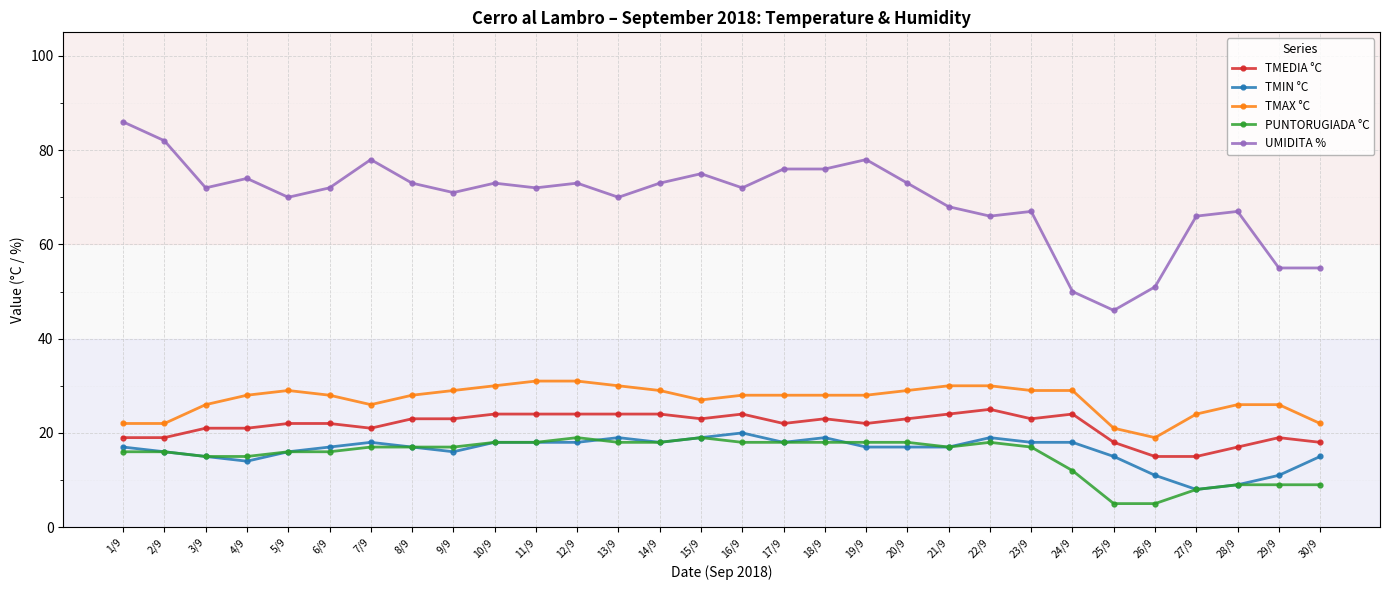

Does the chart display data point markers on the line(s)?

Yes